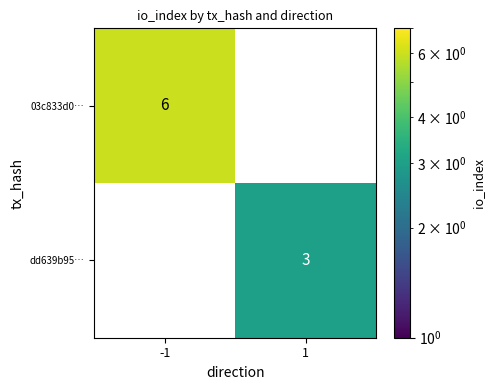

Is it true that dd639b95… equals 3 at 1?

True